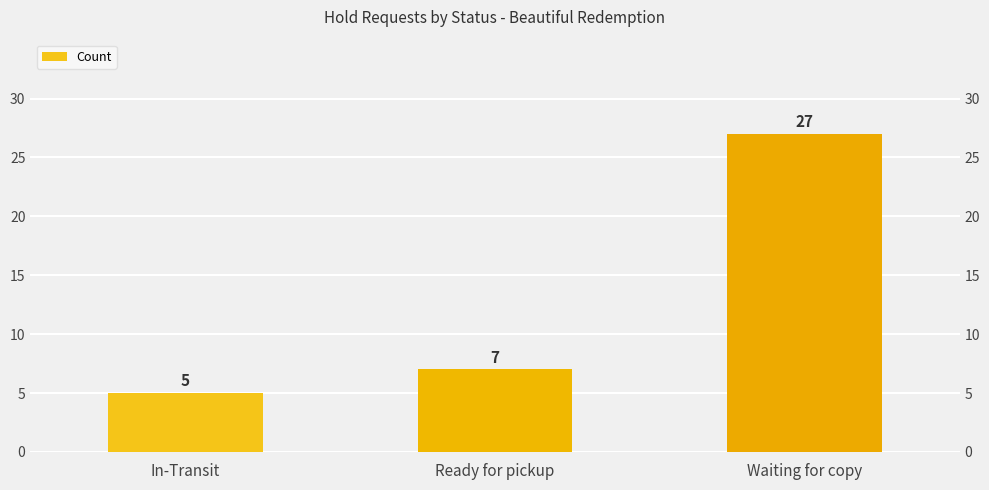

Which category has the highest value across all series?

Waiting for copy